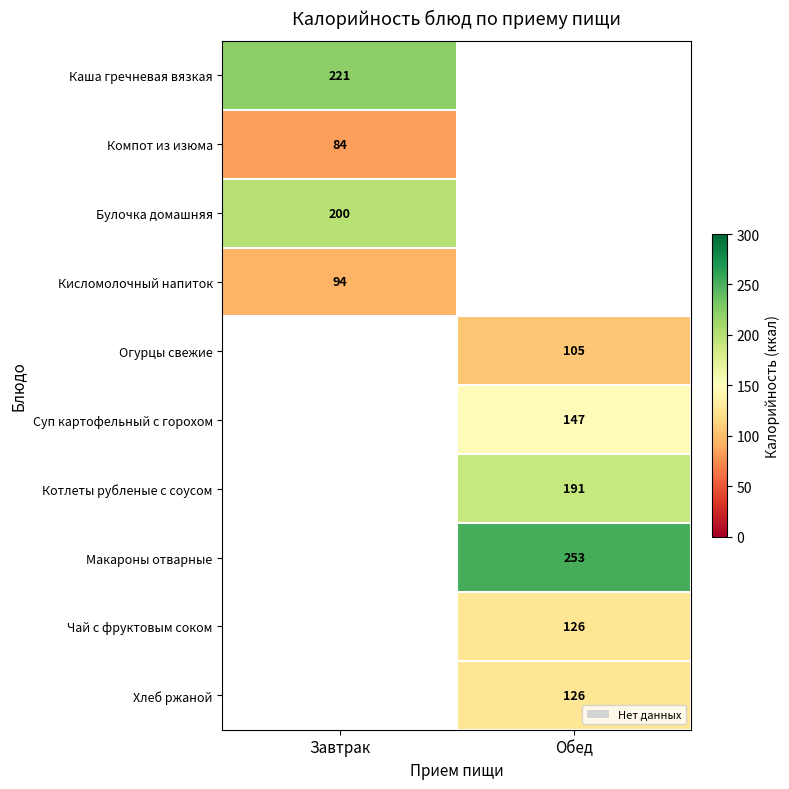

Is it true that Хлеб ржаной equals 216 at Обед?

False